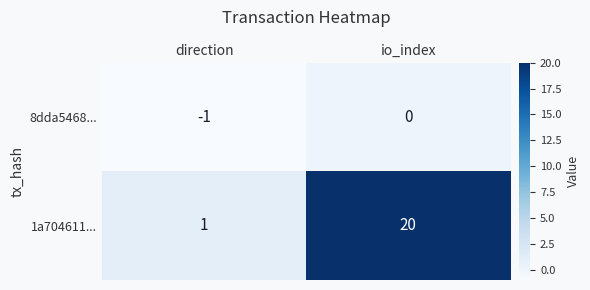

Reading right to left, list all the values displayed in this chart.

8dda5468...: 0	-1
1a704611...: 20	1